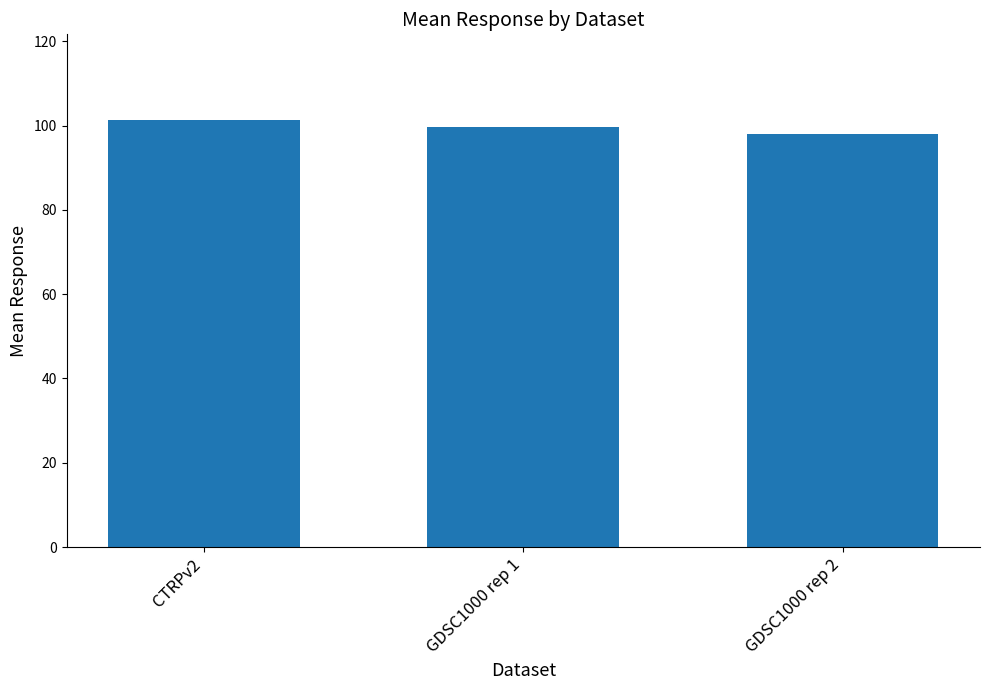

The chart shows a value of 165.9 at GDSC1000 rep 2. True or false?

False